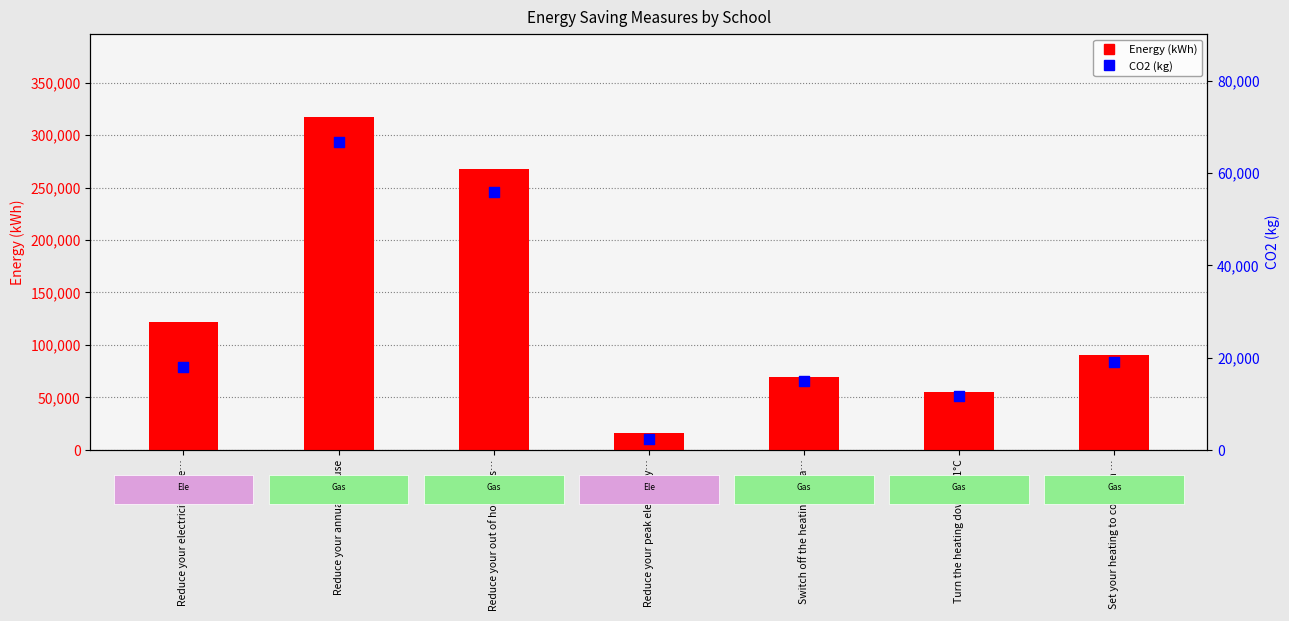

Which series reaches the minimum Y coordinate?

CO2 (kg)